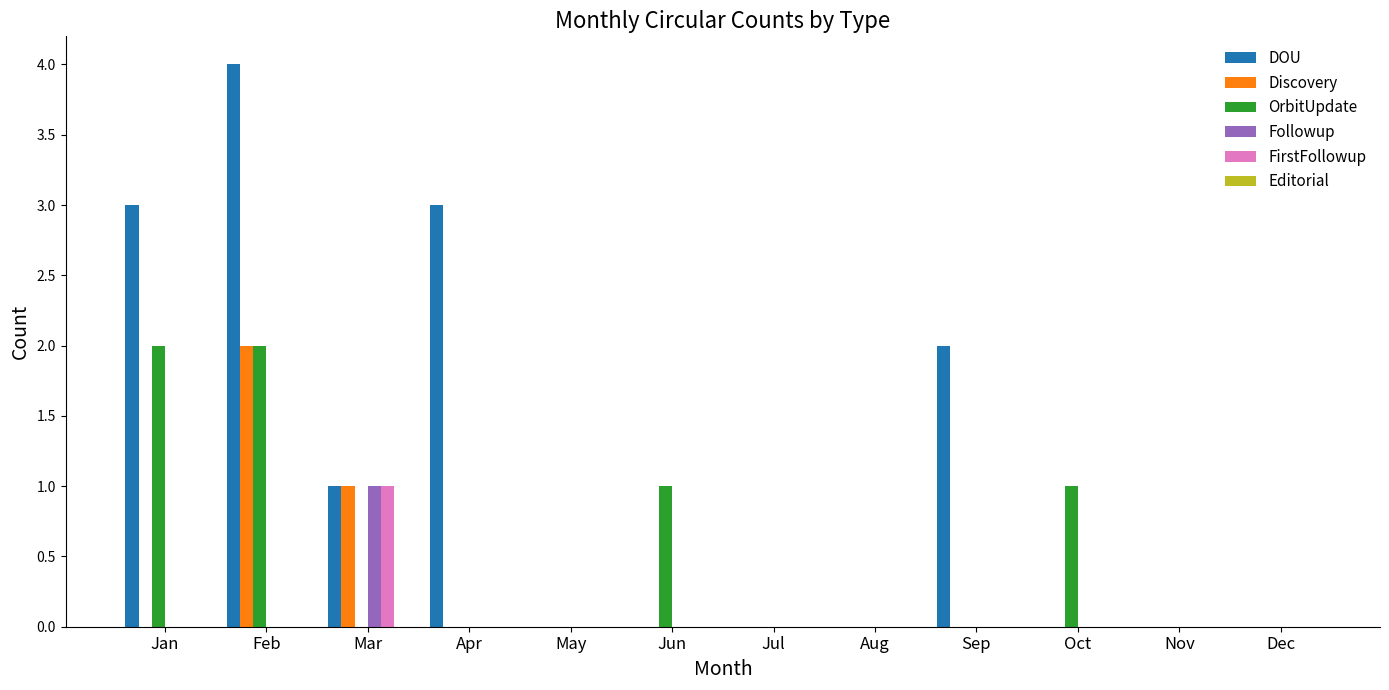

Is the value of DOU at Feb greater than the value of FirstFollowup at May?

Yes